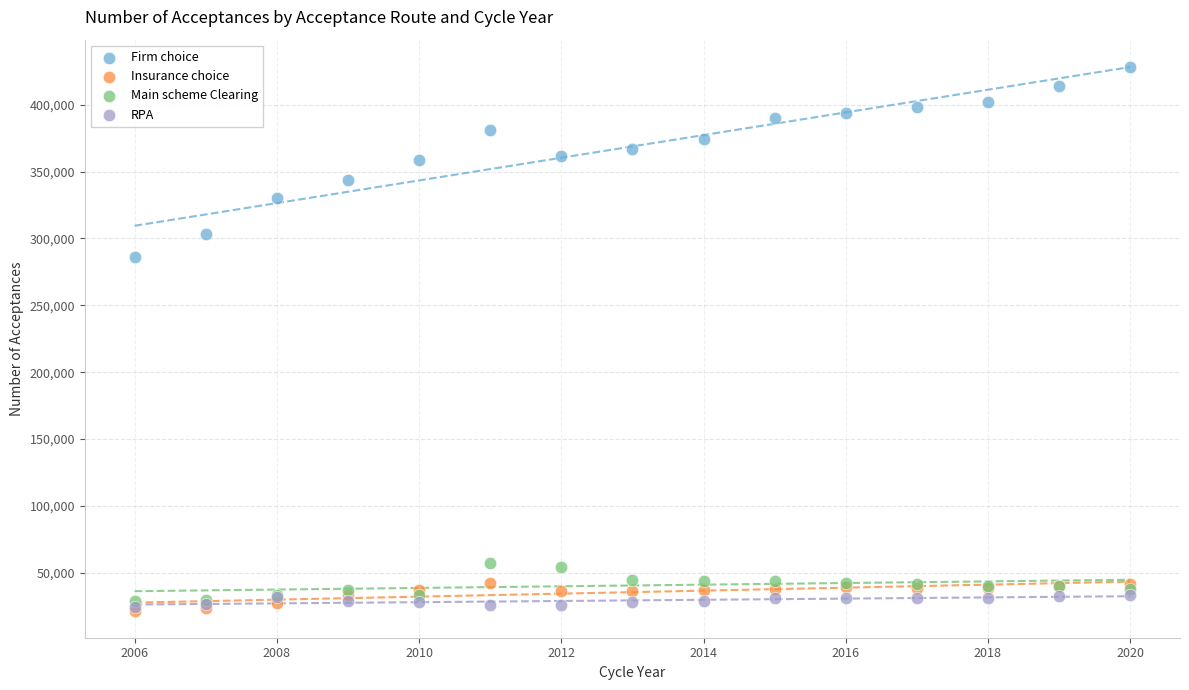

Across all series, what Y value is closest to 225037?

286305